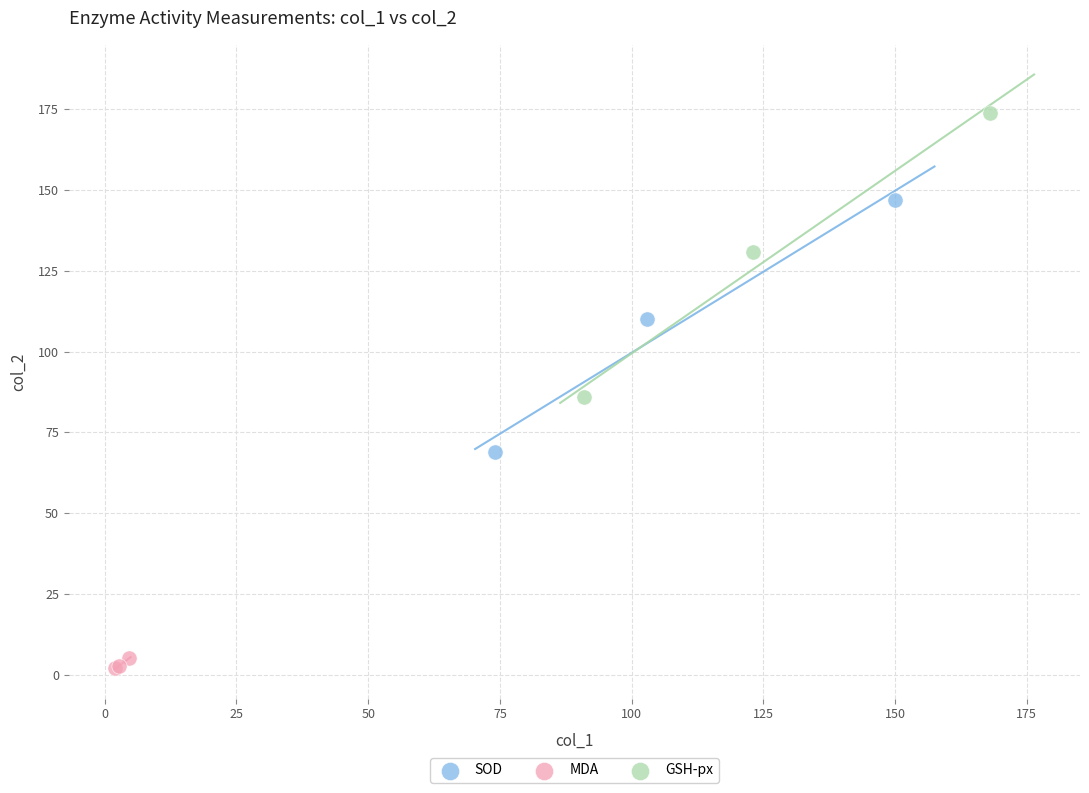

Which series has the widest spread of Y values?

GSH-px